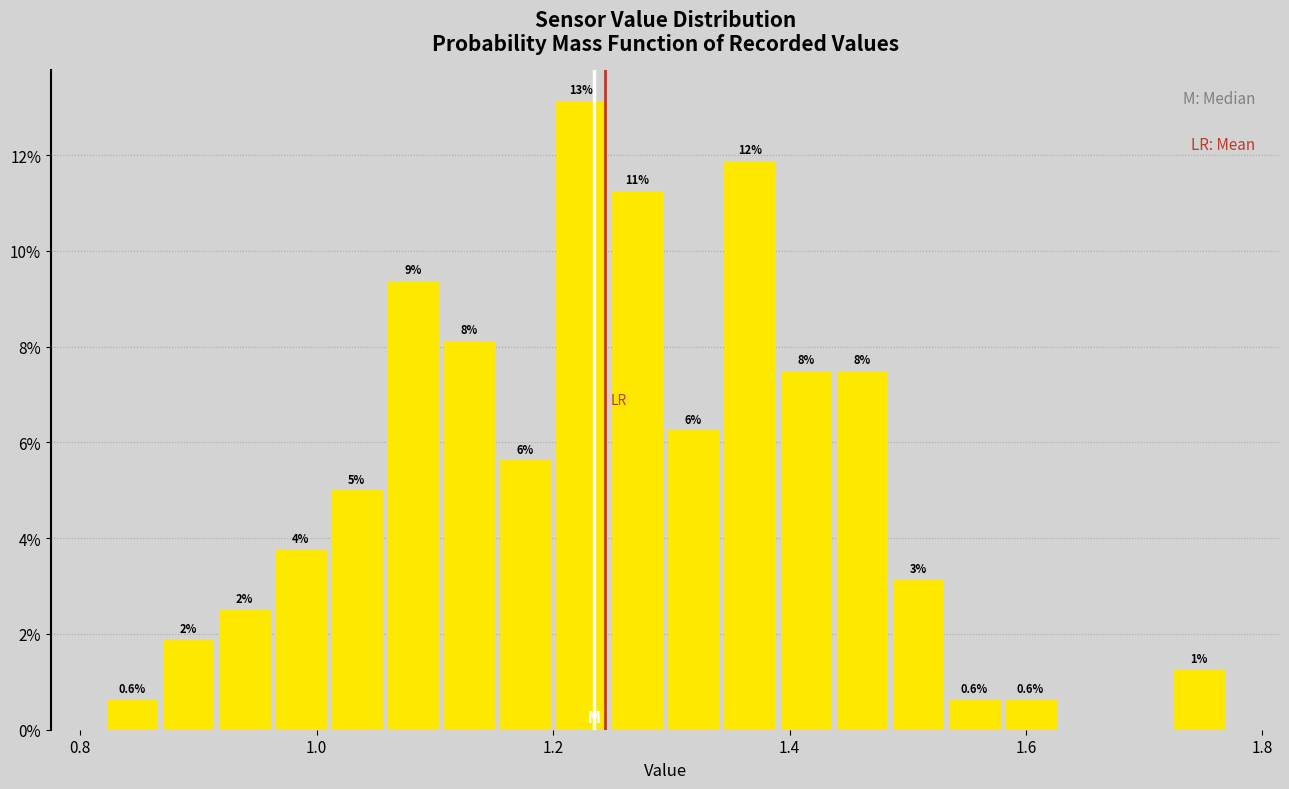

Read against the x-axis, roughly where is the centre of the tallest bar?

1.22